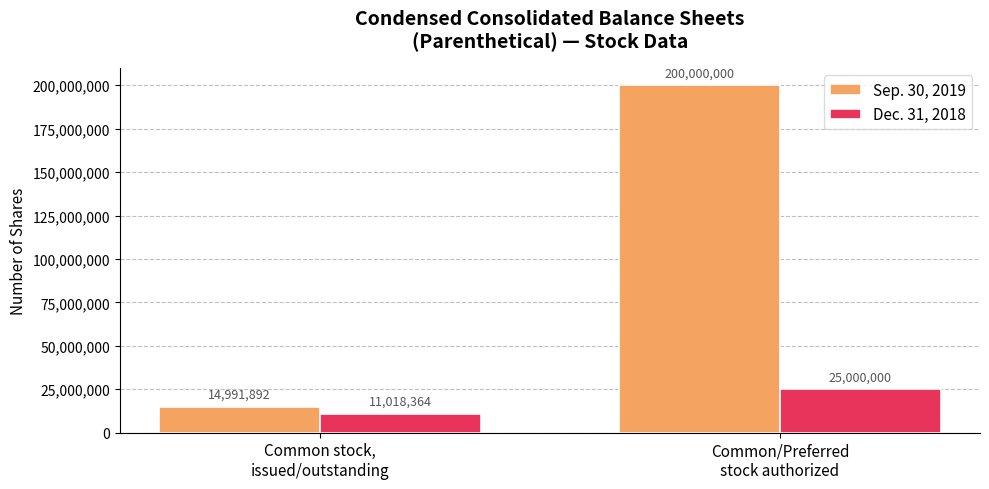

What is the difference between the Sep. 30, 2019 values at Common stock,
issued/outstanding and Common/Preferred
stock authorized?

185008108